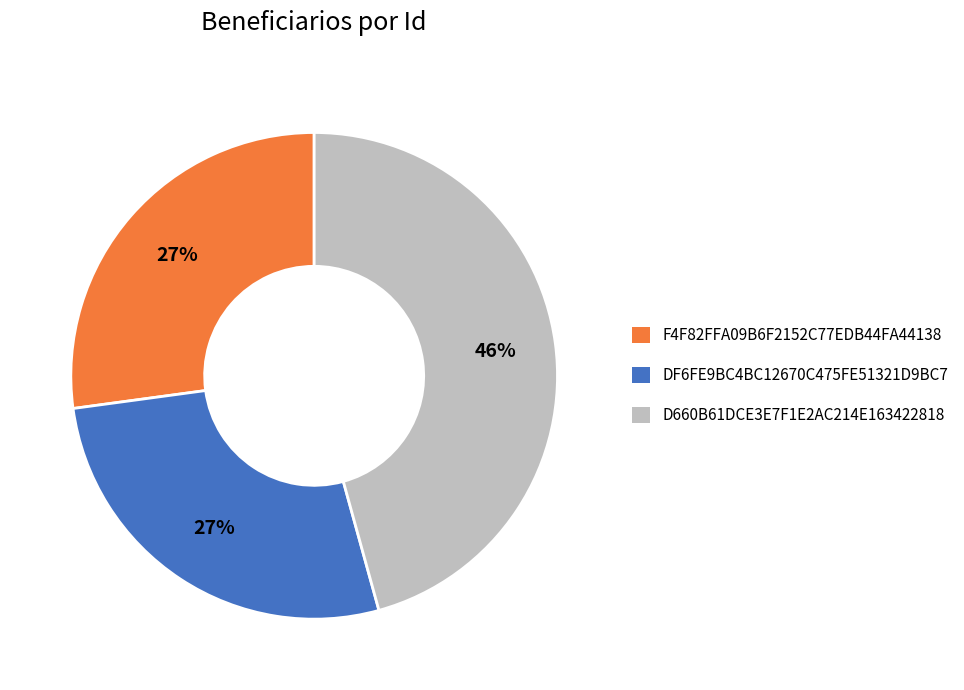

The F4F82FFA09B6F2152C77EDB44FA44138 slice represents 36% of the pie. True or false?

False